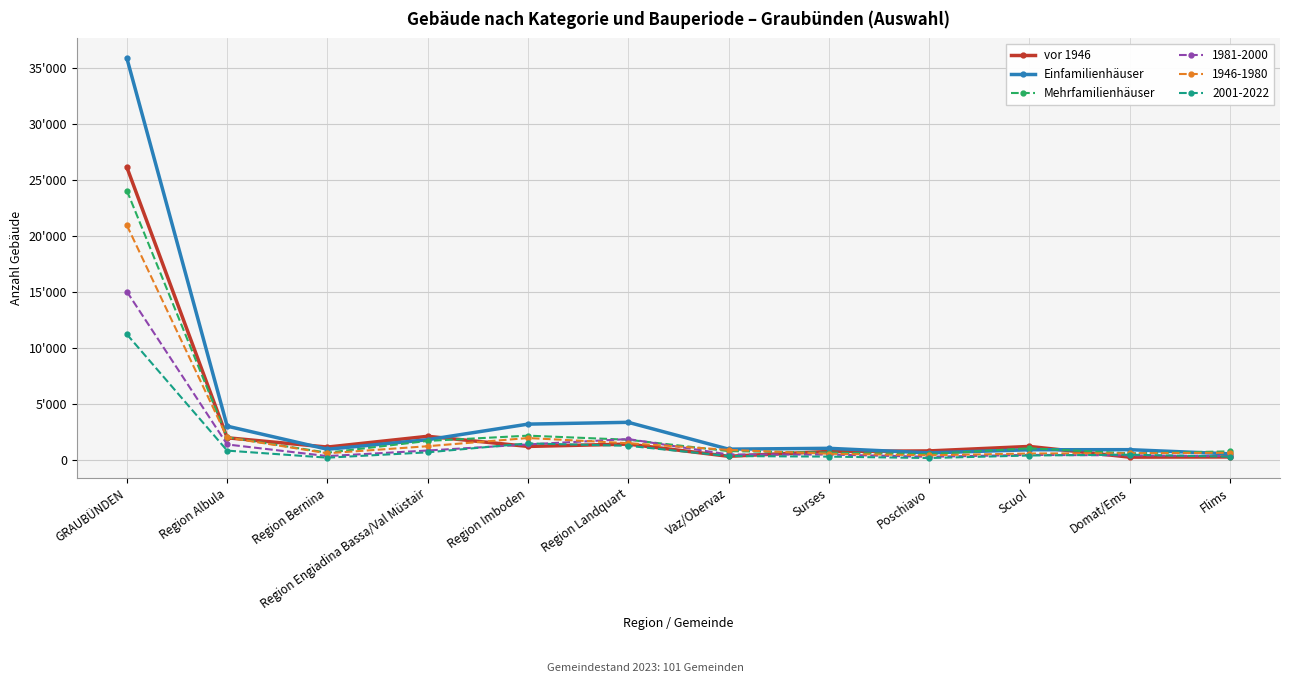

What is the average value of the Mehrfamilienhäuser series?

3024